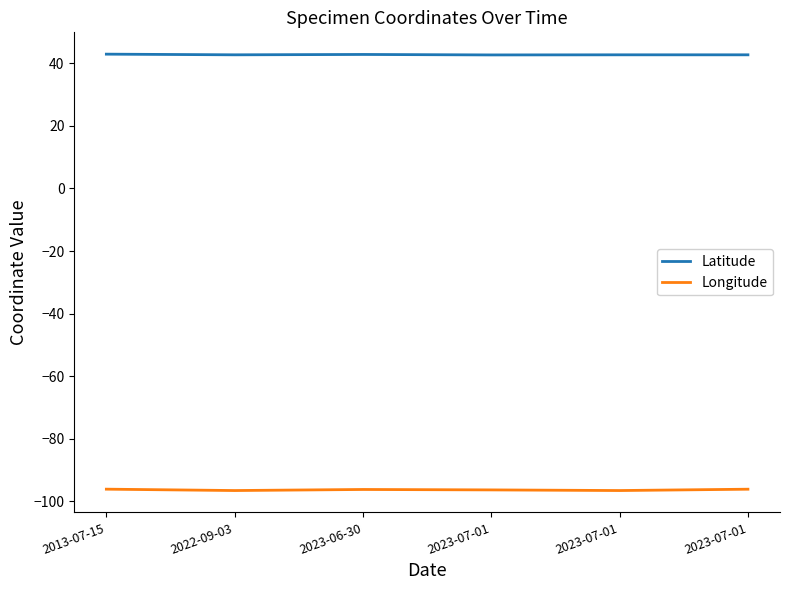

Reading left to right, list all the values displayed in this chart.

Latitude: 2013-07-15=42.9	2022-09-03=42.7	2023-06-30=42.8	2023-07-01=42.6	2023-07-01=42.7	2023-07-01=42.7
Longitude: 2013-07-15=-96.1	2022-09-03=-96.5	2023-06-30=-96.2	2023-07-01=-96.3	2023-07-01=-96.5	2023-07-01=-96.1